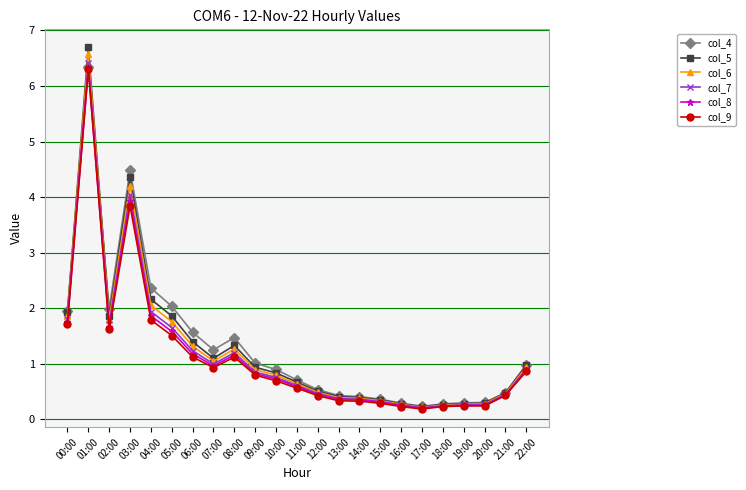

True or false: col_5 has more than 0 interior local peaks.

True